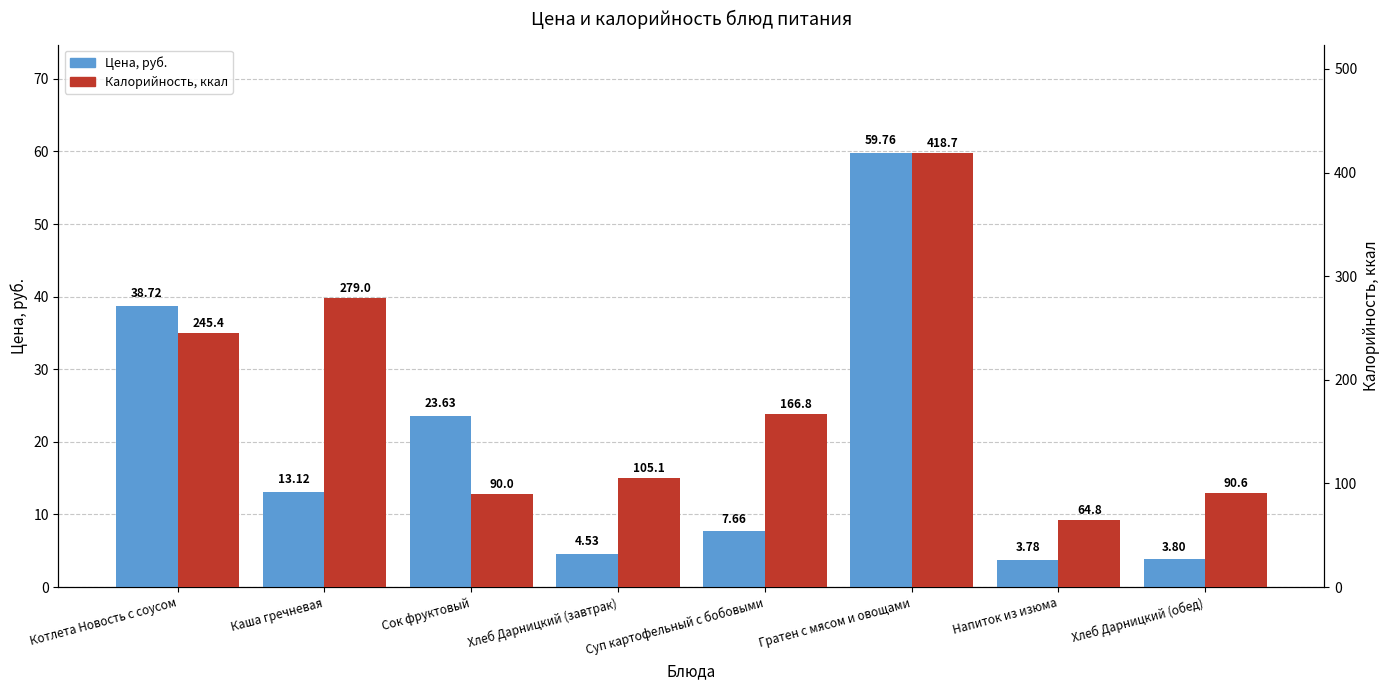

What is the minimum value for Калорийность, ккал?

64.8